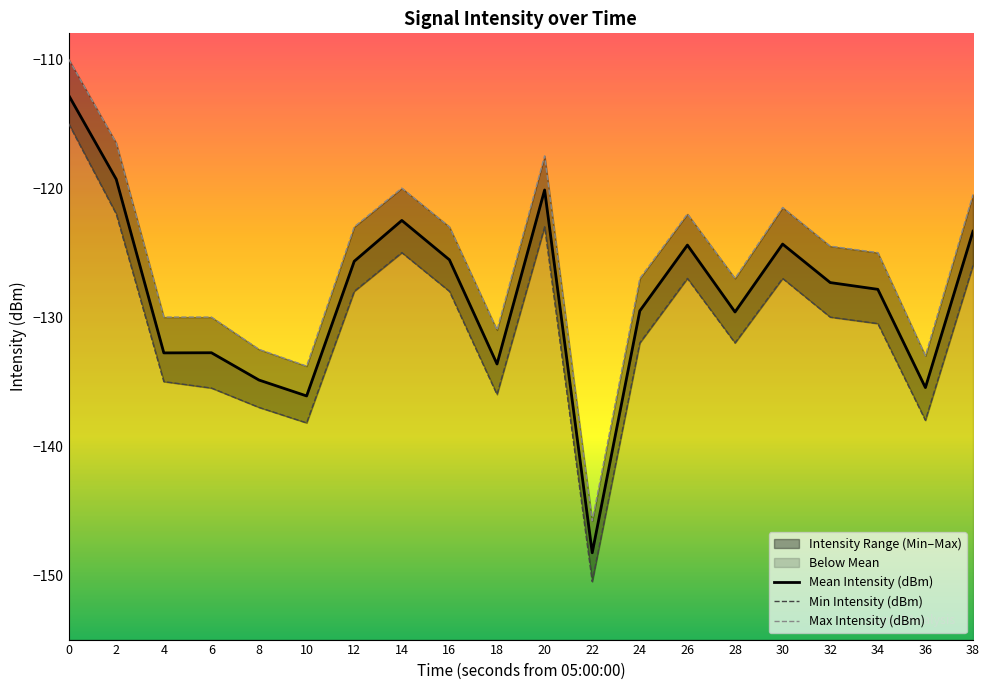

What is the sum of all Min Intensity (dBm) values?

-2615.7